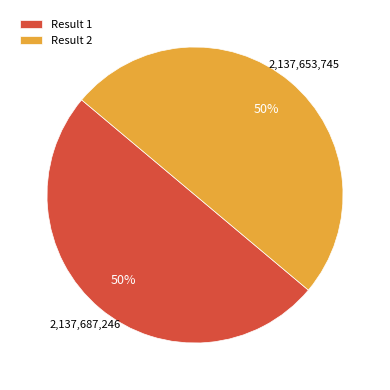

Do Result 2 and Result 1 together represent more than half of the pie?

Yes